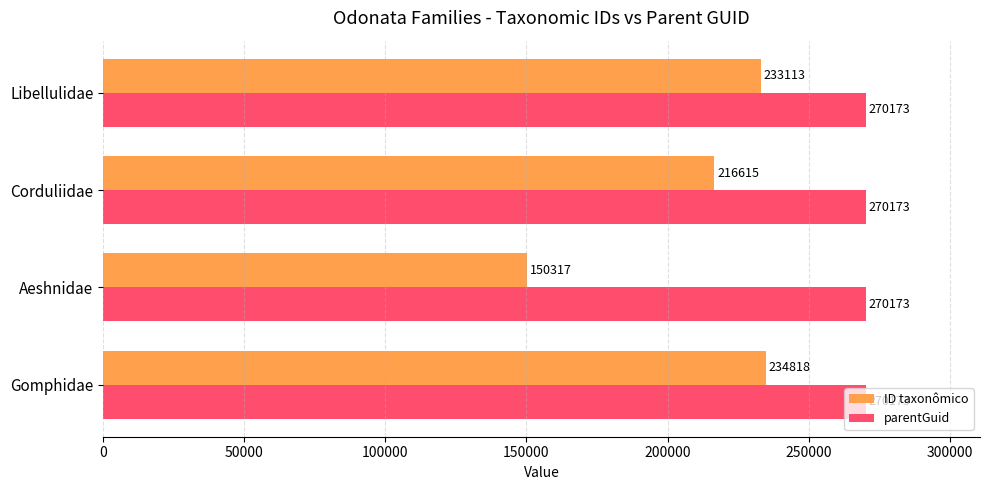

Rank the series by their maximum value, from highest to lowest.

parentGuid, ID taxonômico